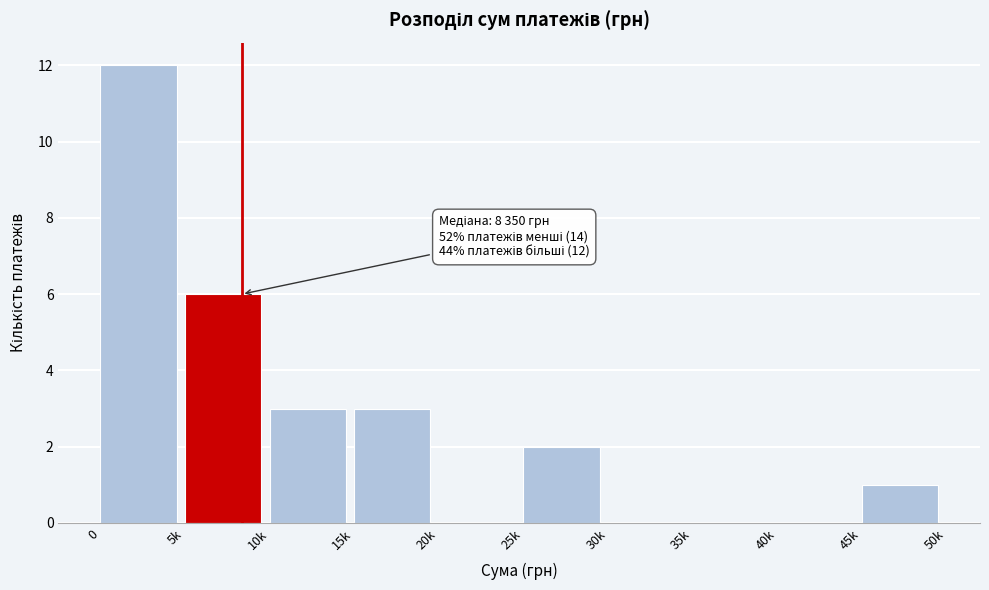

Reading left to right, extract all data points from this chart.

0=12	5k=6	10k=3	15k=3	20k=0	25k=2	30k=0	35k=0	40k=0	45k=1